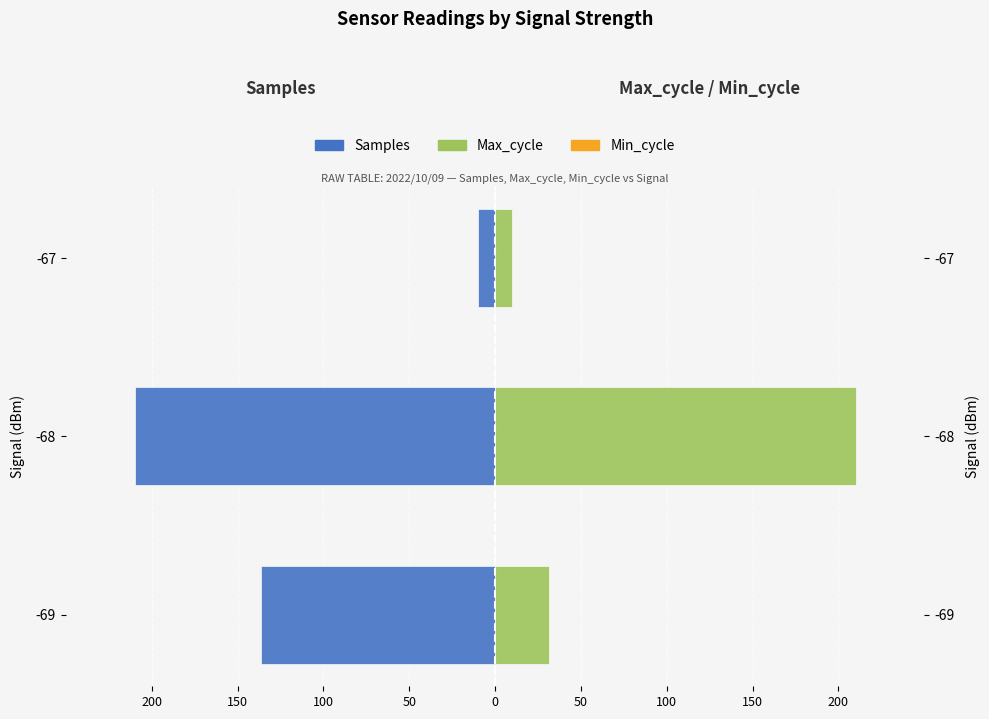

How many distinct data groups are displayed?

3